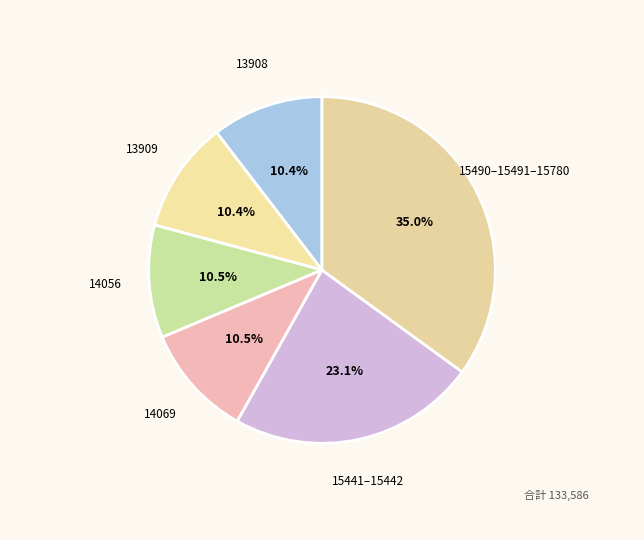

Approximately how many times larger is the value at 15490–15491–15780 compared to 14069?

3.3